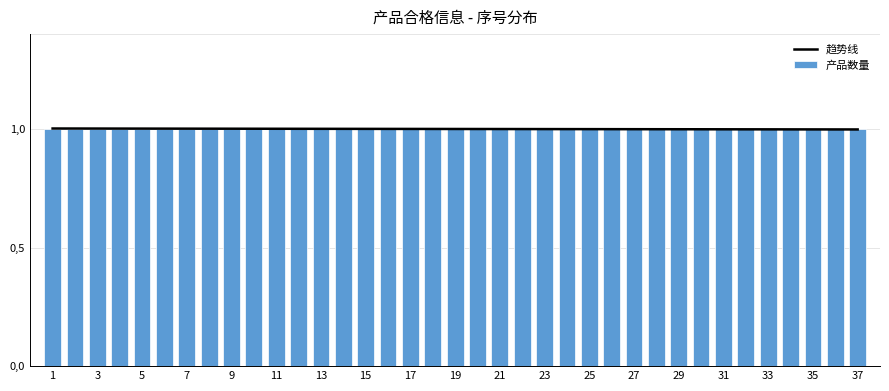

Is it true that 产品数量 equals 1.0 at 29?

True